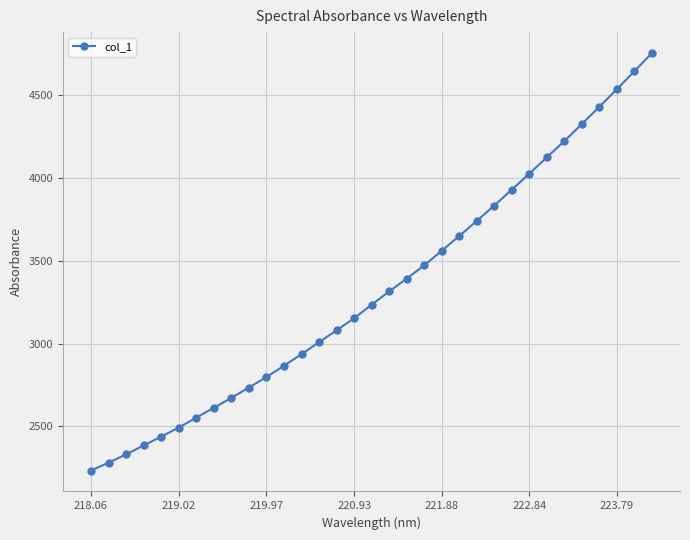

What is the maximum value shown in the chart?

4752.9